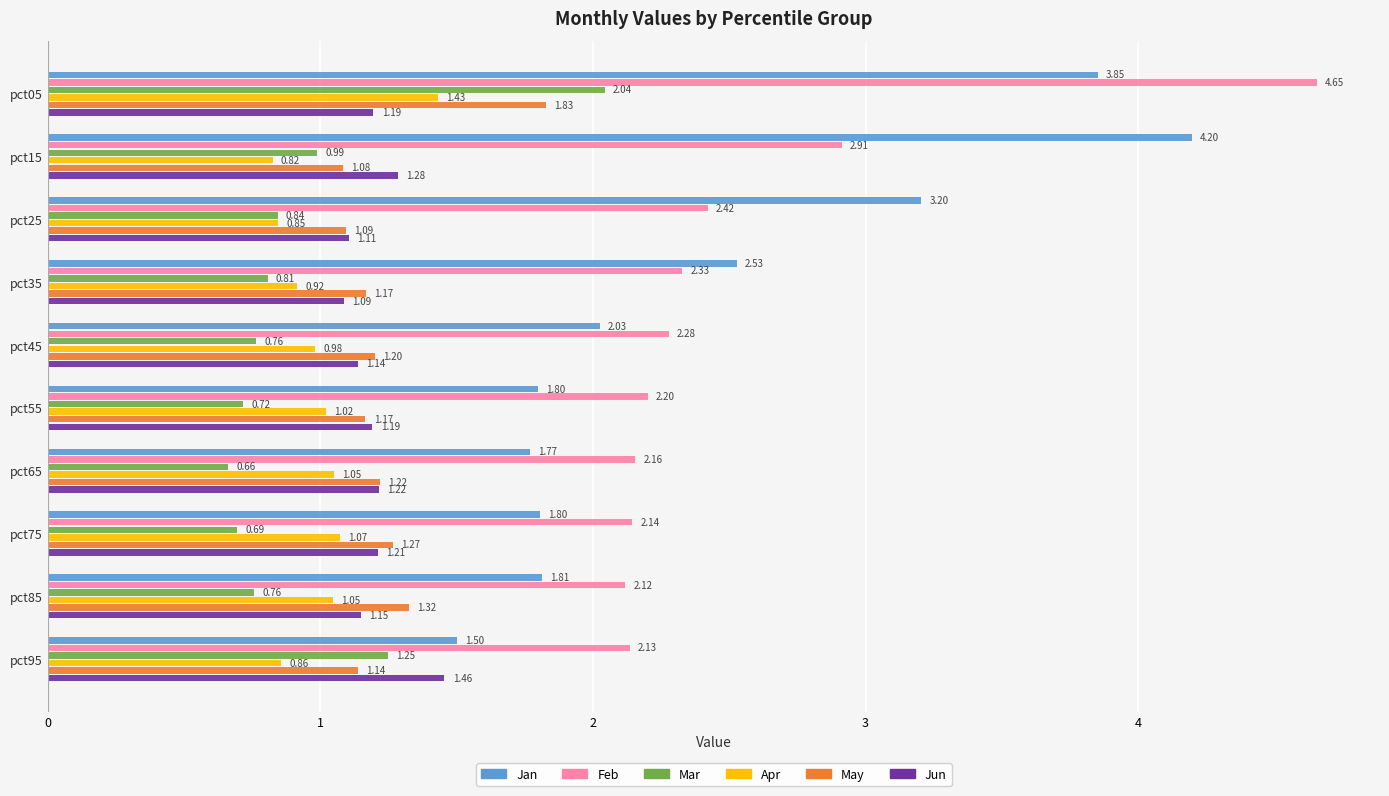

Is the value of May at pct85 greater than the value of Mar at pct05?

No